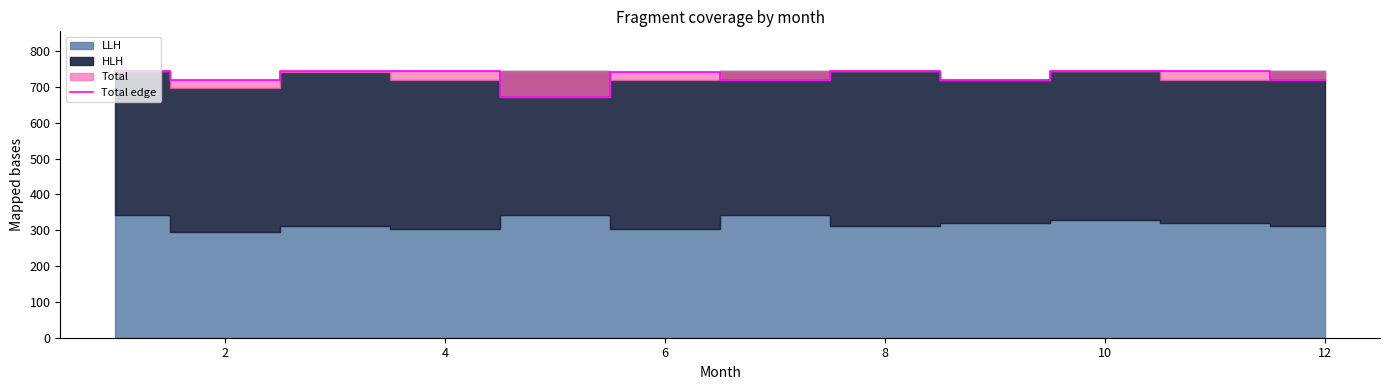

True or false: there are more than 2 points higher than both neighbors.

False